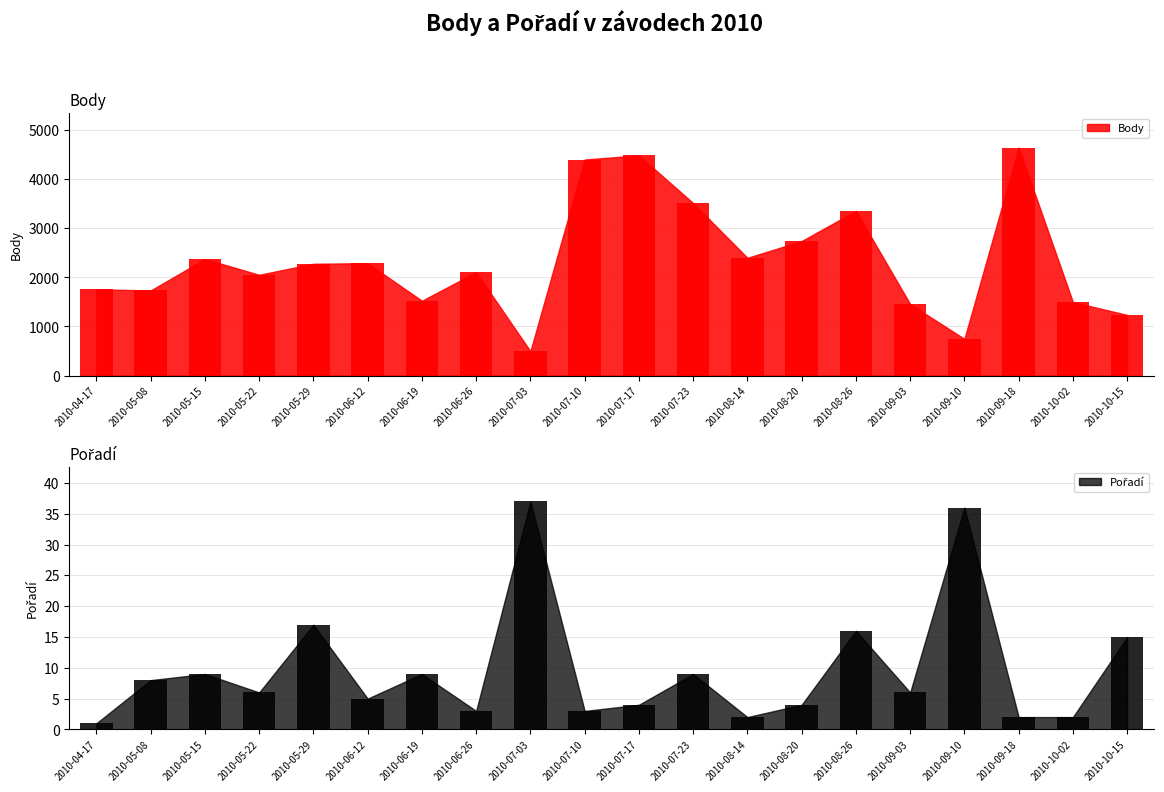

Count the number of data series in this chart.

2